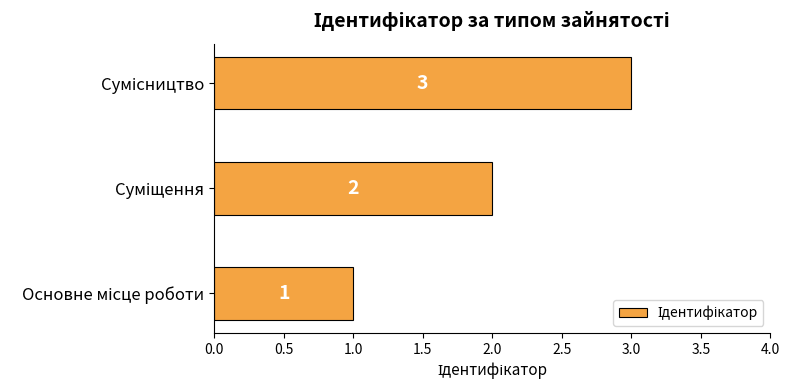

Count the values in the range 1 to 3.

3